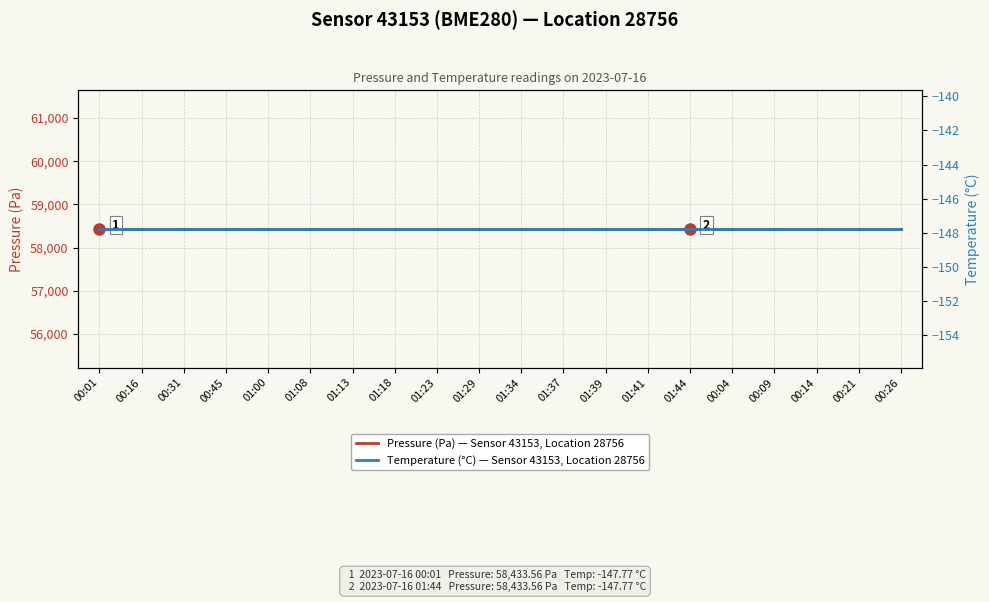

What is the difference between the highest and lowest values at 00:09?

58581.3